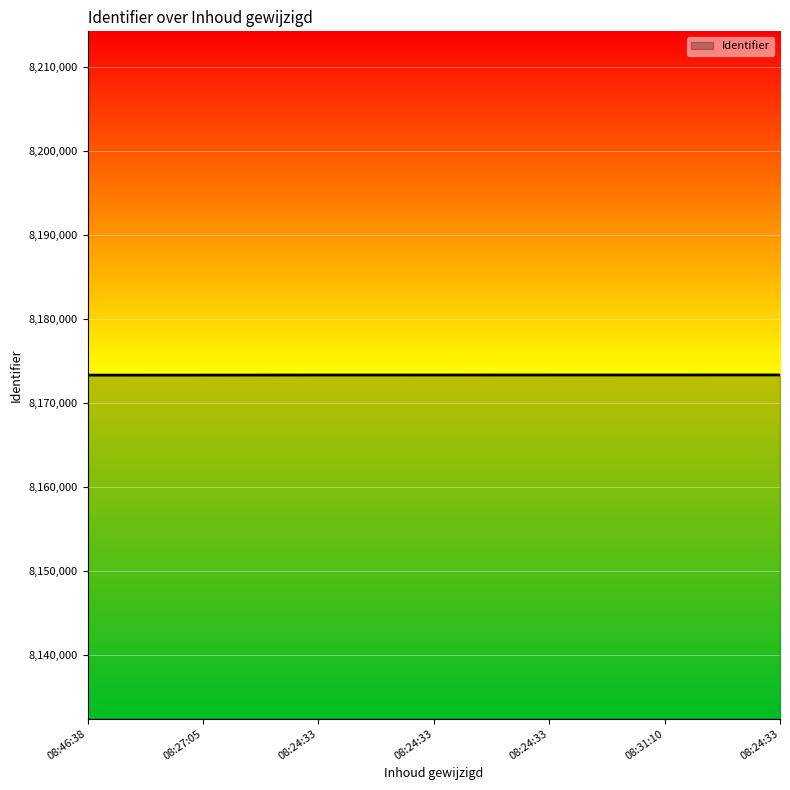

What is the sum of all values?

57213341